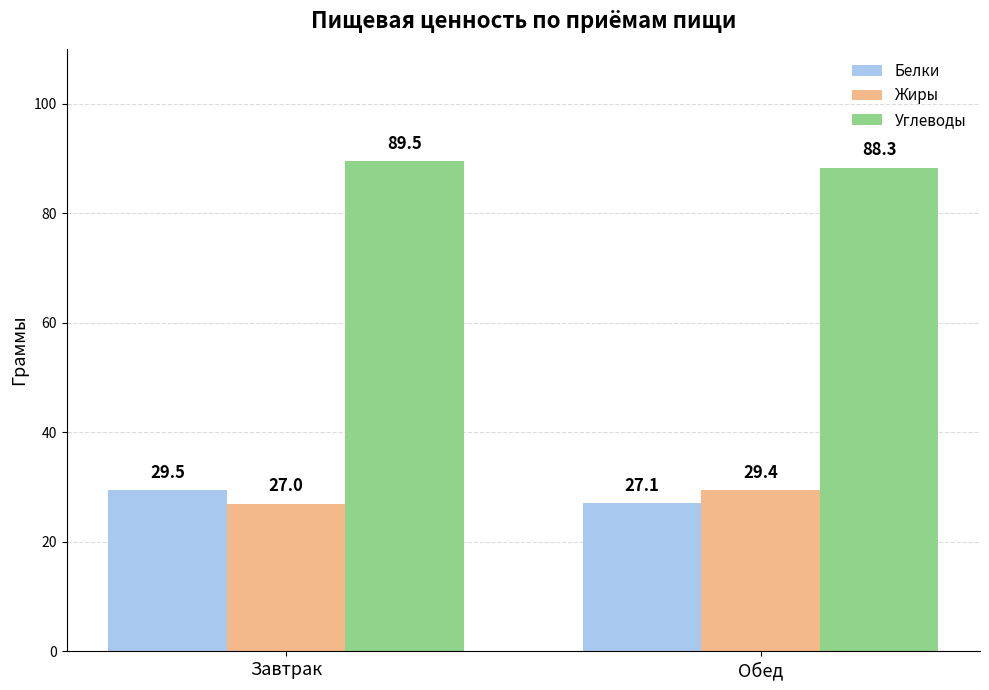

At which label is Белки closest to 28?

Обед